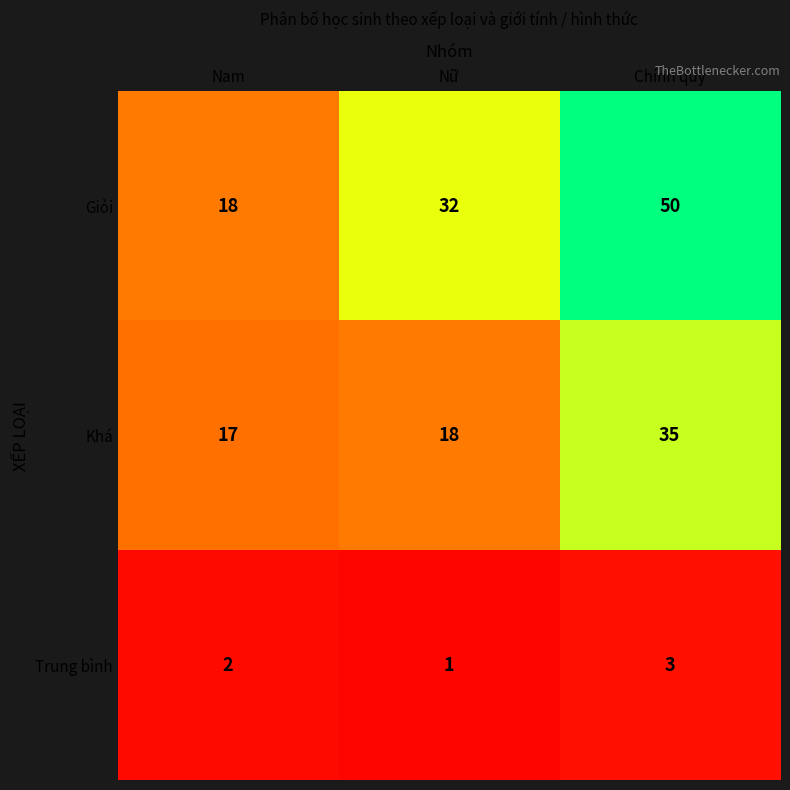

What is the average value of the Khá series?

23